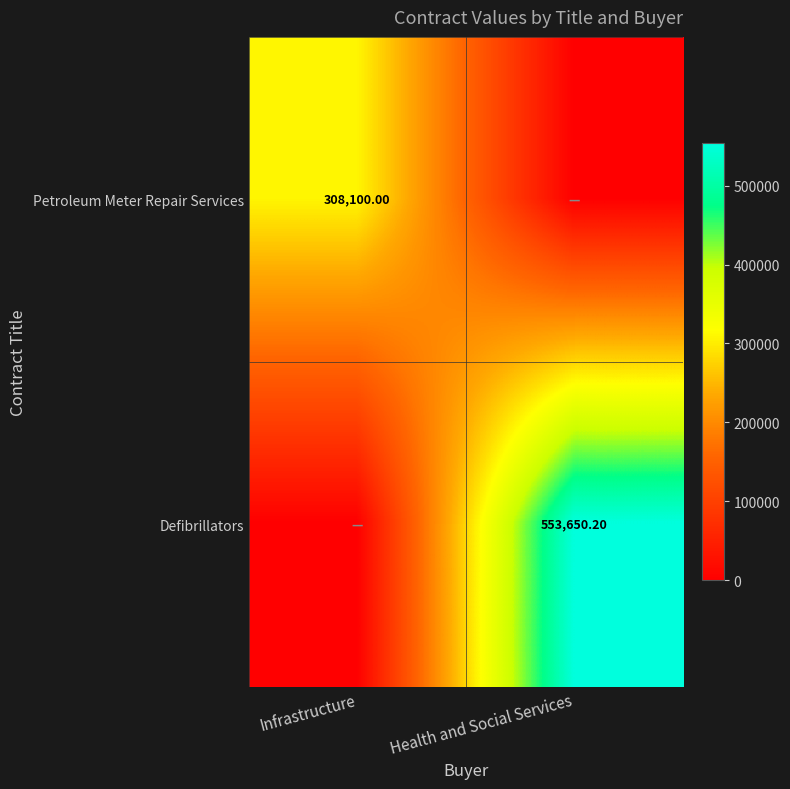

List the series in order of their overall mean, lowest first.

Petroleum Meter Repair Services, Defibrillators